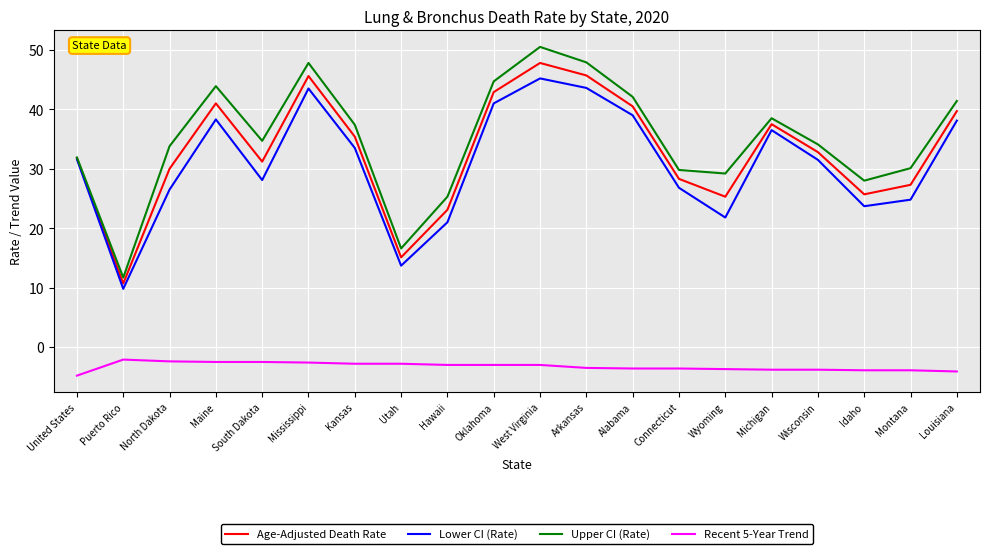

True or false: Upper CI (Rate) has a value of 76.7 at Arkansas.

False